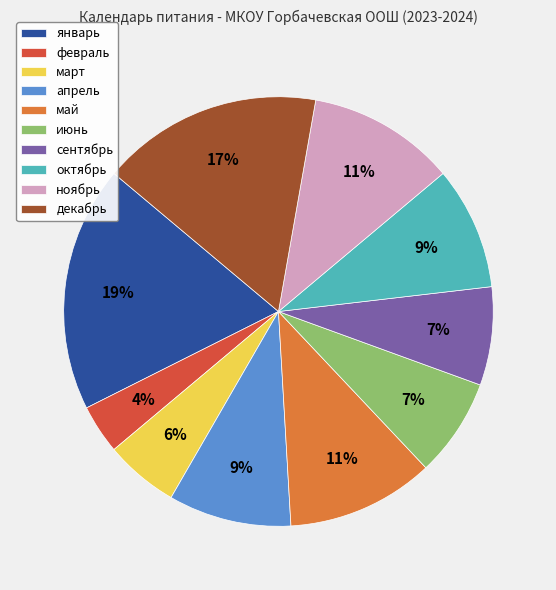

Does апрель represent more than half of the total?

No